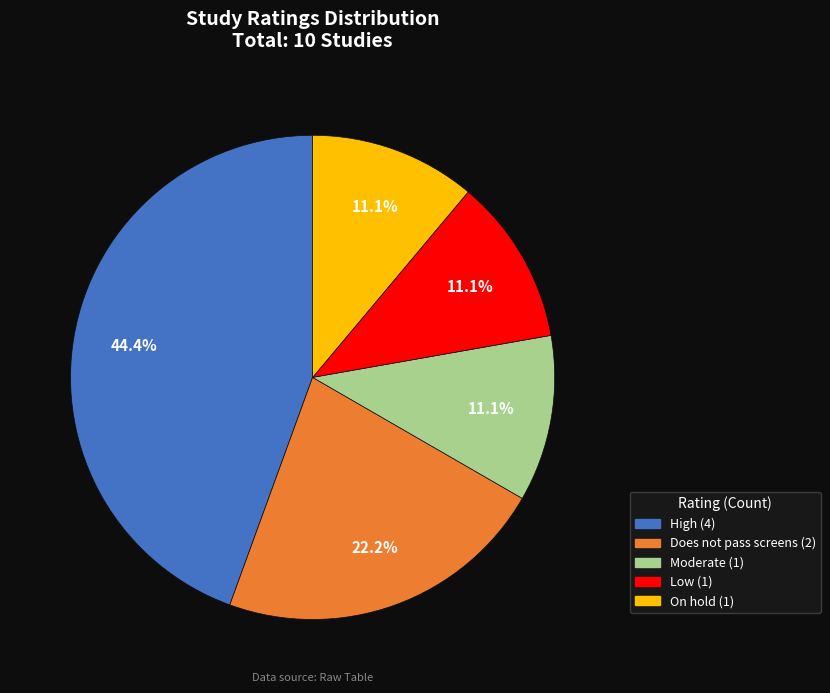

Does any single category account for the majority?

No